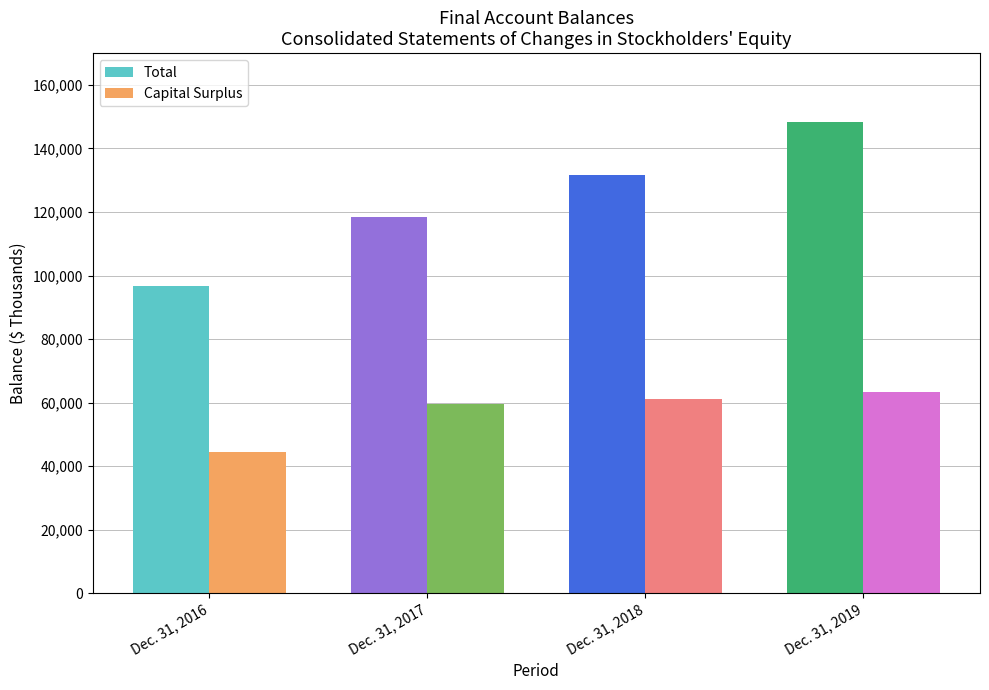

Between Dec. 31, 2018 and Dec. 31, 2019, which series saw the biggest shift?

Total